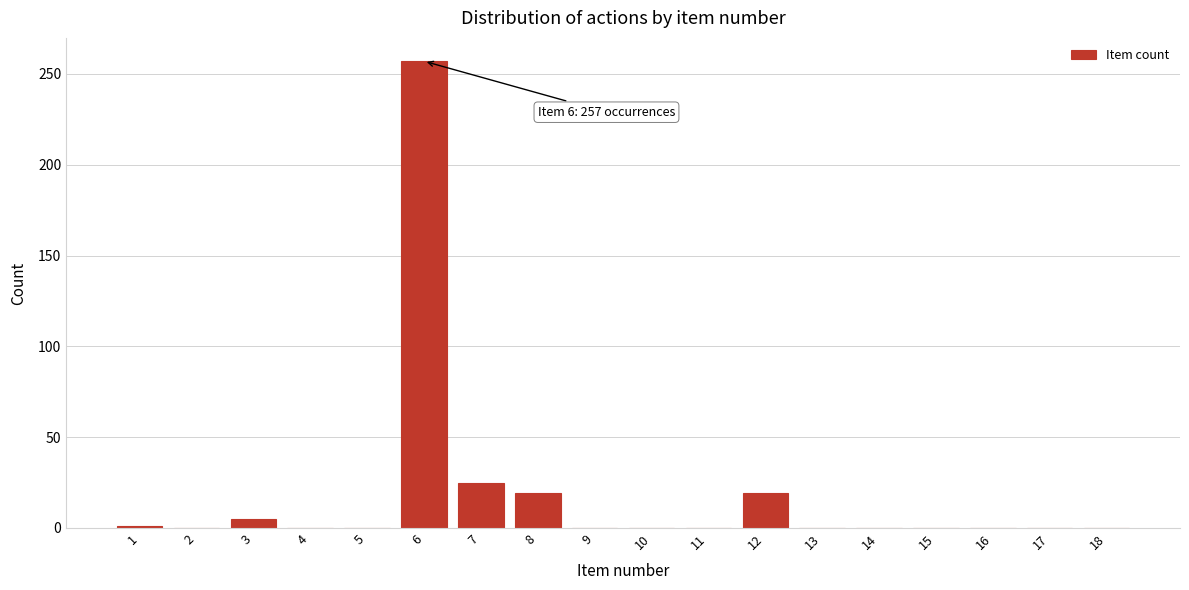

At which category does the chart reach its peak across all series?

6